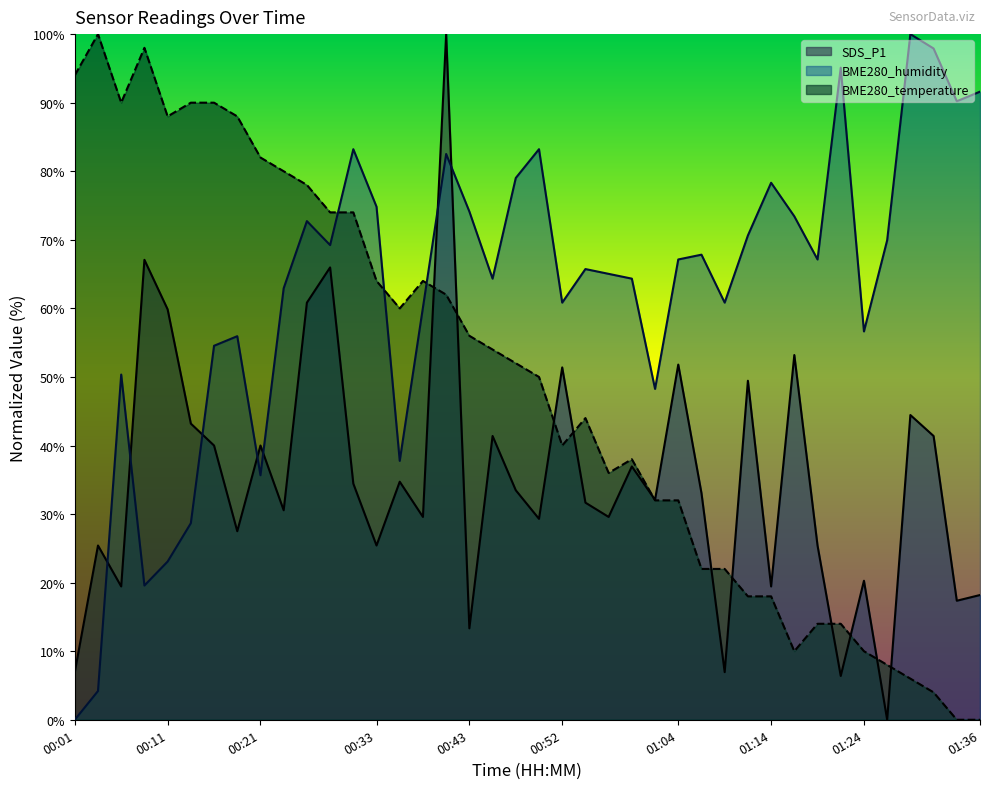

At 01:04, list the series in order from smallest to largest.

BME280_temperature, SDS_P1, BME280_humidity